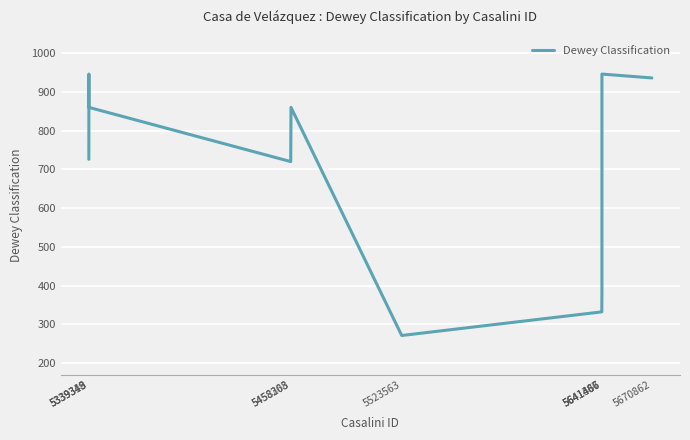

Where is the first local maximum?

5339343